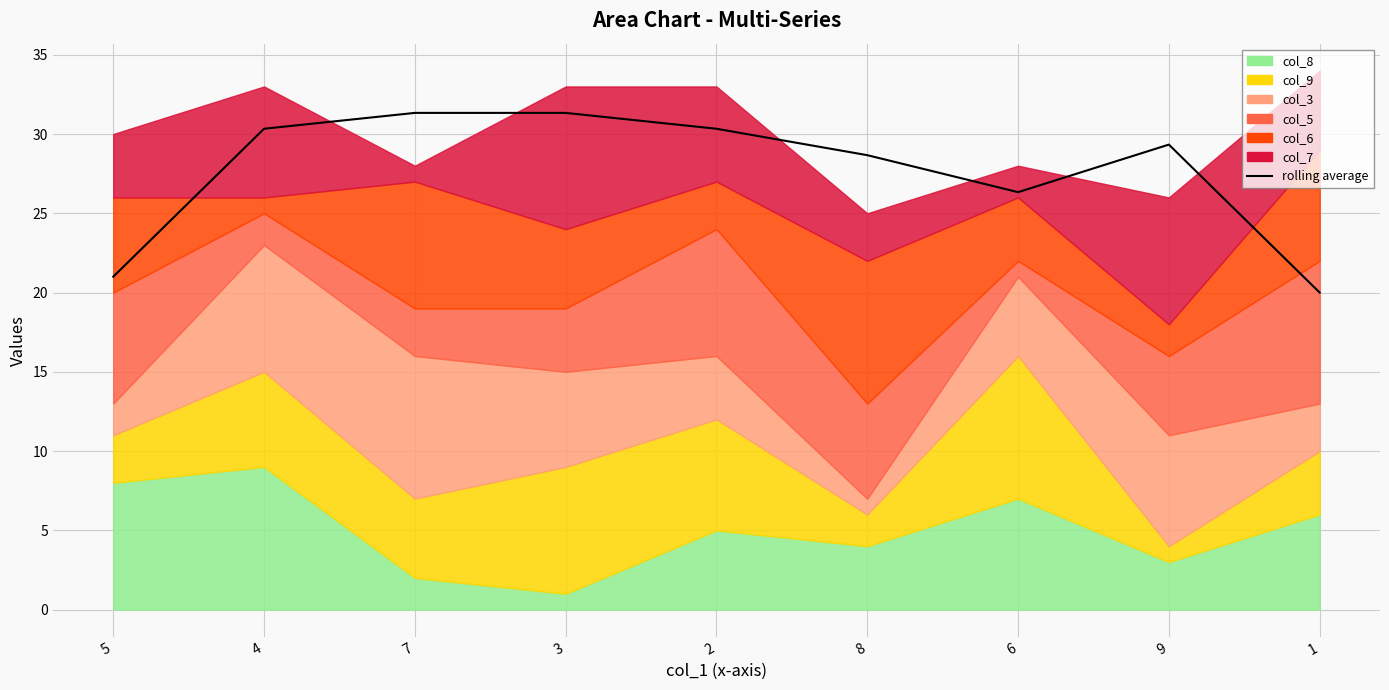

Reading right to left, what are all the values shown in this chart?

1=20.0	9=29.3	6=26.3	8=28.7	2=30.3	3=31.3	7=31.3	4=30.3	5=21.0